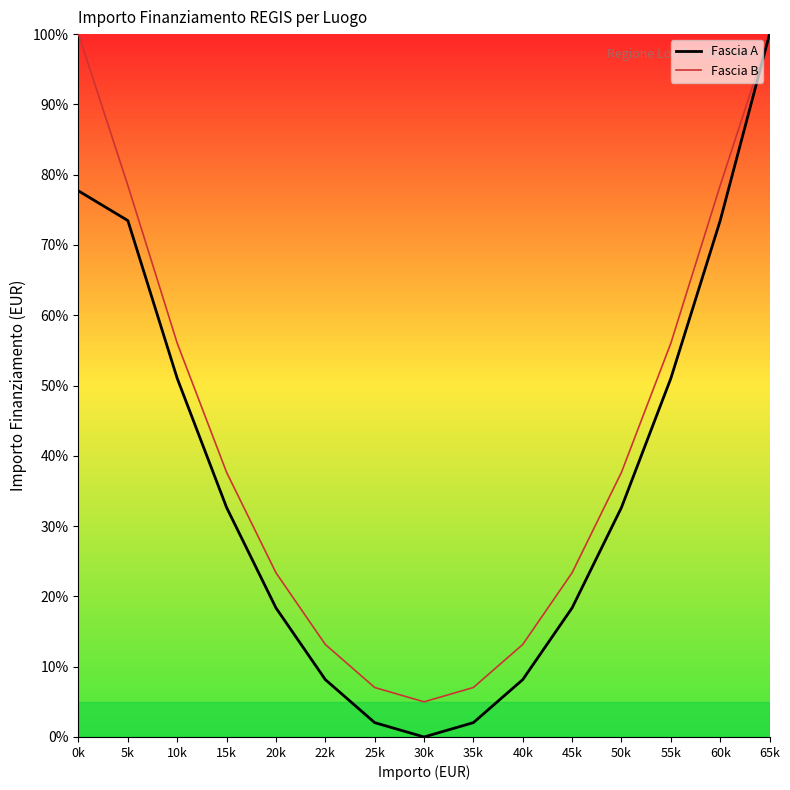

What value does the Fascia A series have at 50k?

32.7